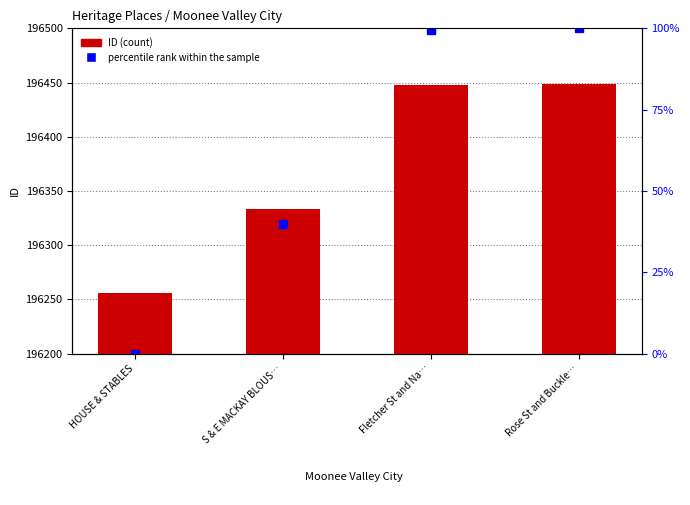

At how many categories does at least one series exceed 11769?

4